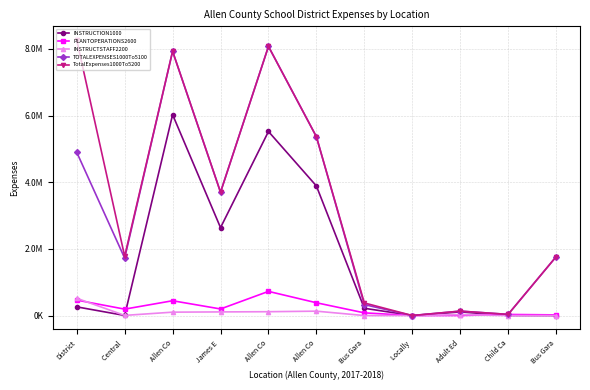

True or false: PLANTOPERATIONS2600 has more than 2 interior local peaks.

True